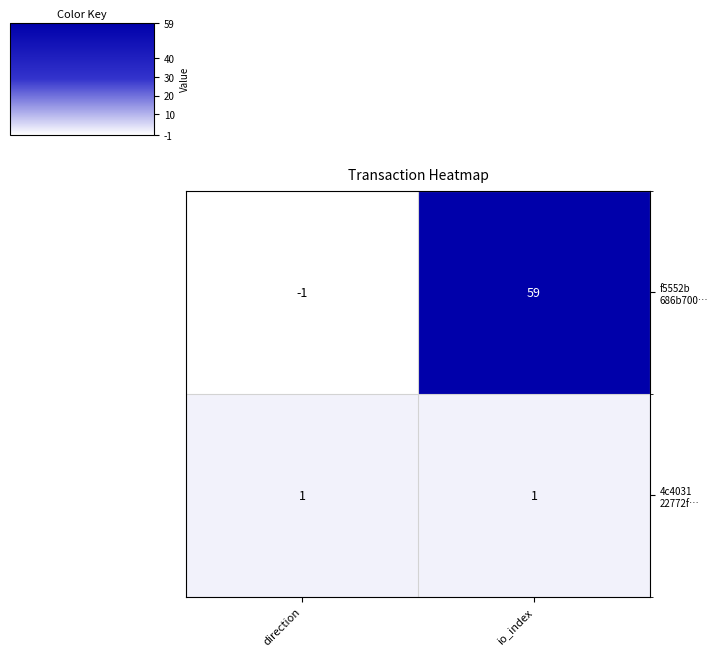

Which category has the highest value across all series?

io_index